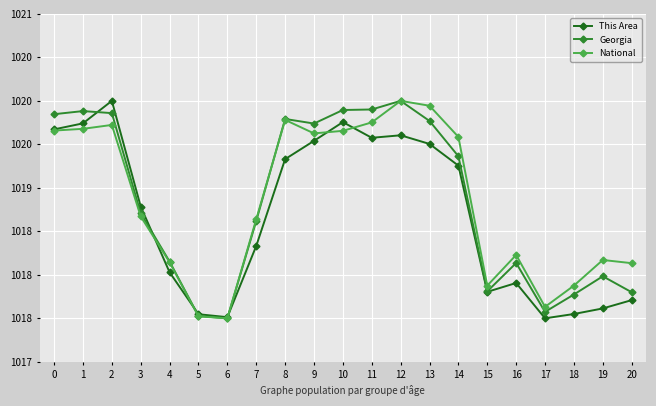

Reading right to left, list all the values displayed in this chart.

This Area: 1017.7	1017.6	1017.5	1017.5	1017.9	1017.8	1019.3	1019.5	1019.6	1019.6	1019.8	1019.5	1019.3	1018.3	1017.5	1017.5	1018.0	1018.8	1020.0	1019.7	1019.7
Georgia: 1017.8	1018.0	1017.8	1017.6	1018.1	1017.8	1019.4	1019.8	1020.0	1019.9	1019.9	1019.7	1019.8	1018.6	1017.5	1017.5	1018.2	1018.7	1019.9	1019.9	1019.8
National: 1018.1	1018.2	1017.9	1017.6	1018.2	1017.9	1019.6	1019.9	1020.0	1019.8	1019.7	1019.6	1019.8	1018.6	1017.5	1017.5	1018.1	1018.7	1019.7	1019.7	1019.7